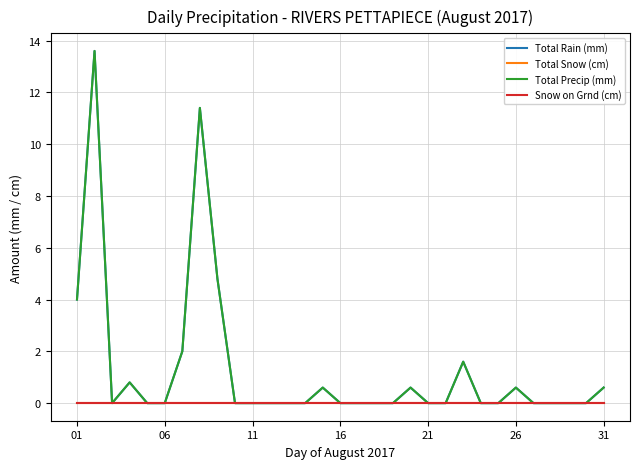

Which series has the widest spread of values?

Total Rain (mm)